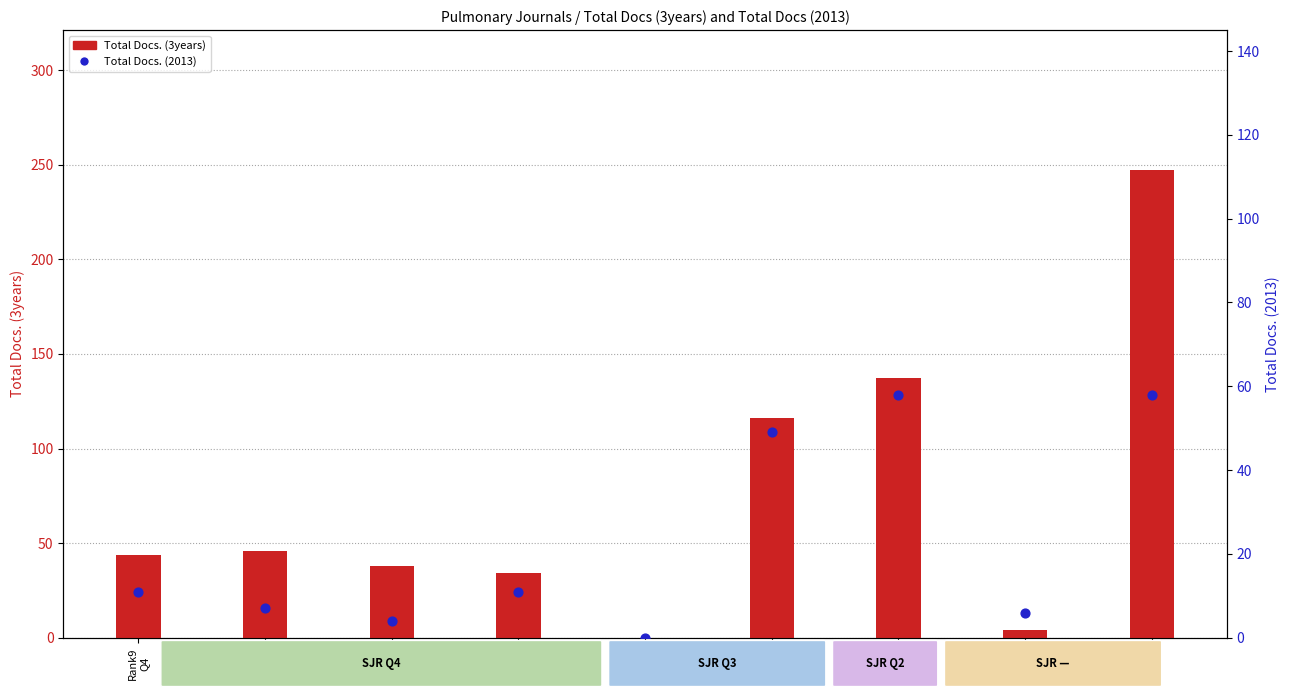

Which series contains the lowest Y value?

Total Docs. (3years)